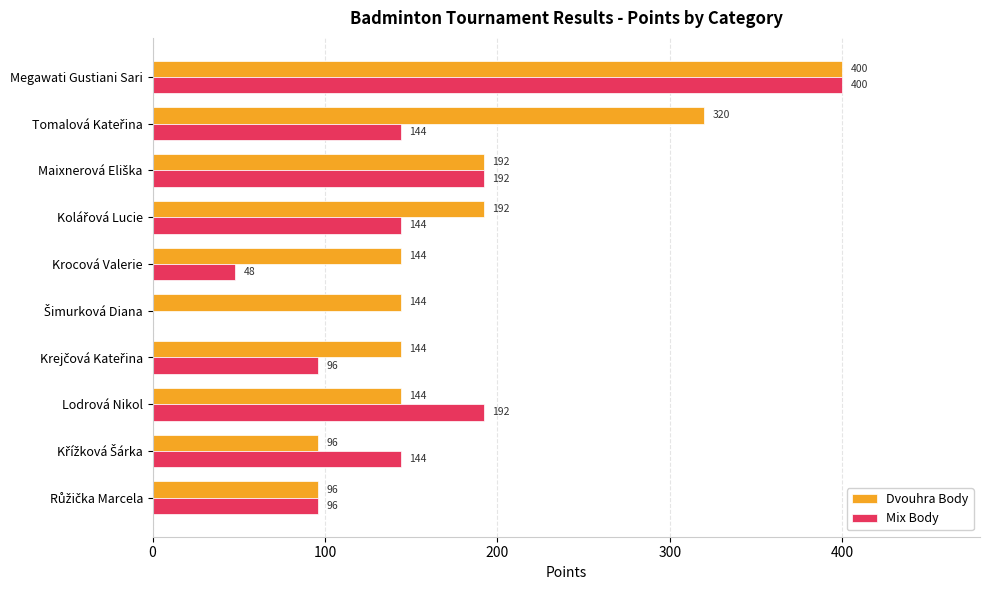

How many Dvouhra Body values are between 144 and 192?

6